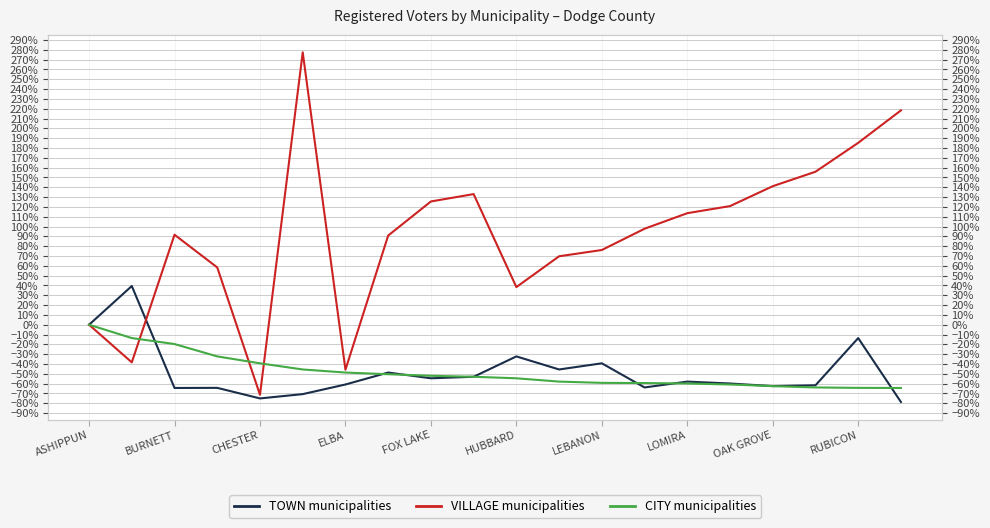

Which series has the largest total across all categories?

VILLAGE municipalities